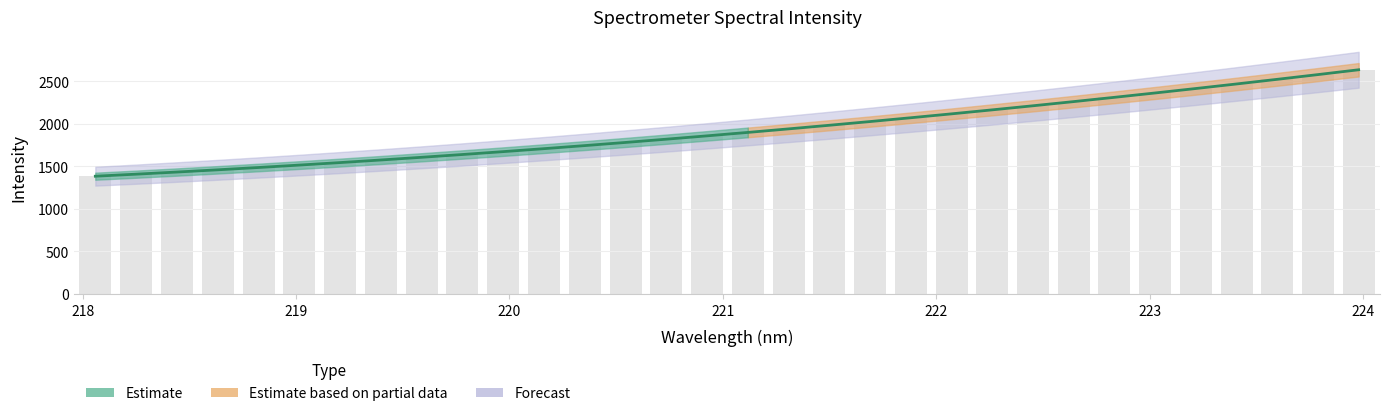

Approximately how many times larger is the value at 221.4993 compared to 218.442?

1.4